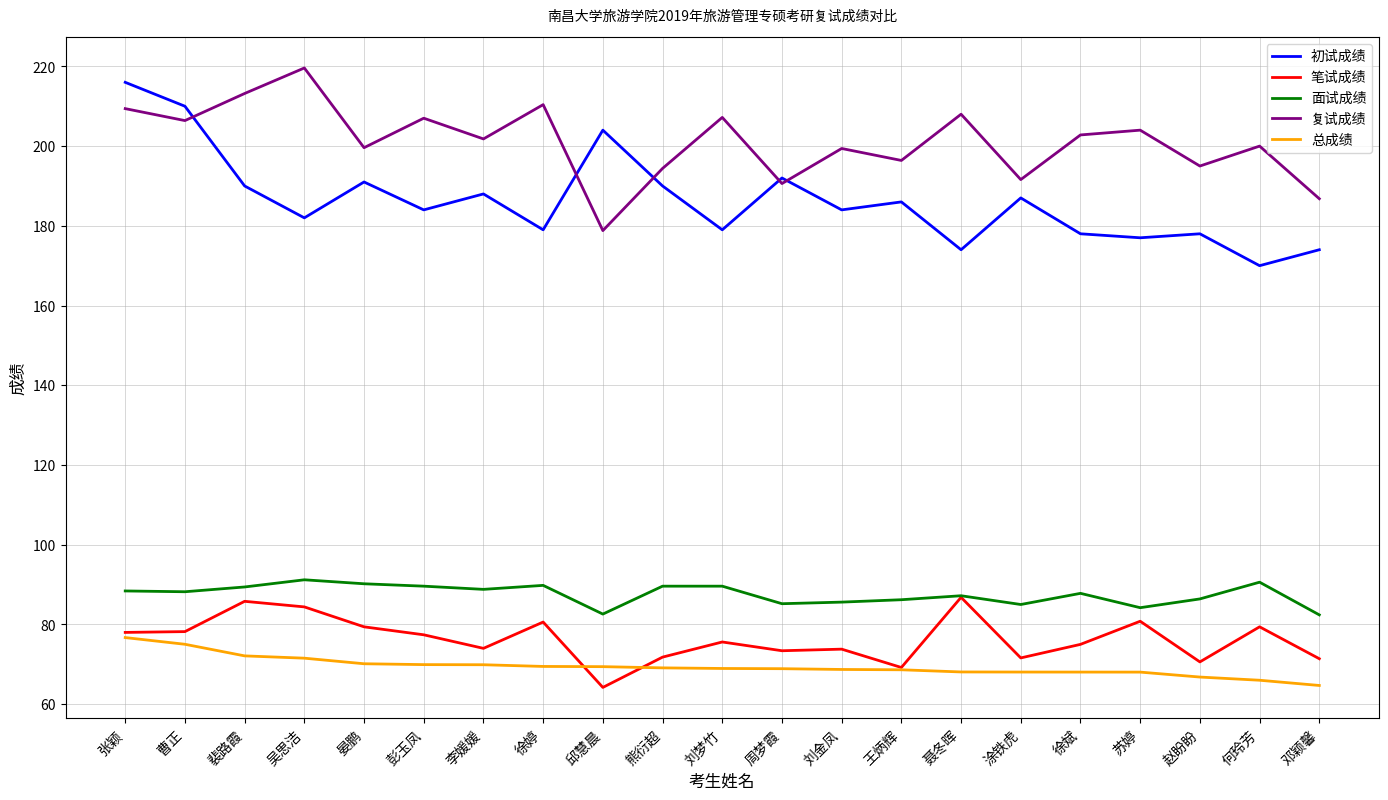

What position from the right is 晏鹏?

17